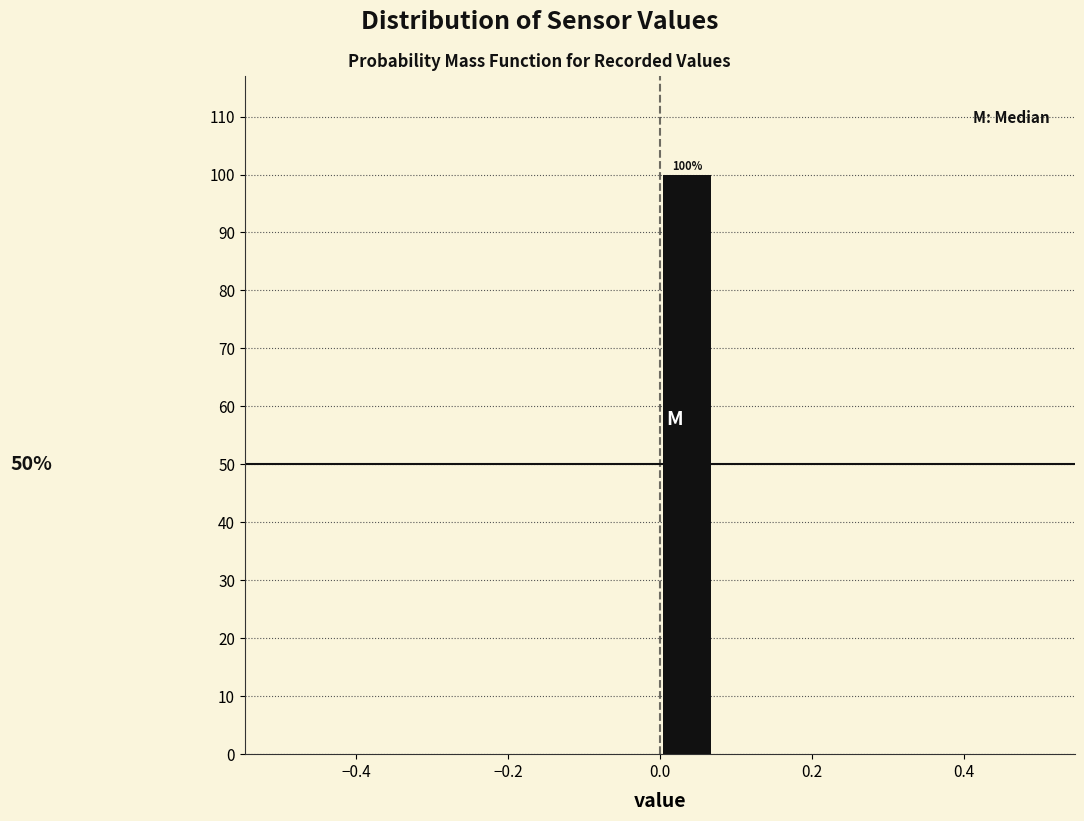

Read against the x-axis, roughly where is the centre of the tallest bar?

0.04